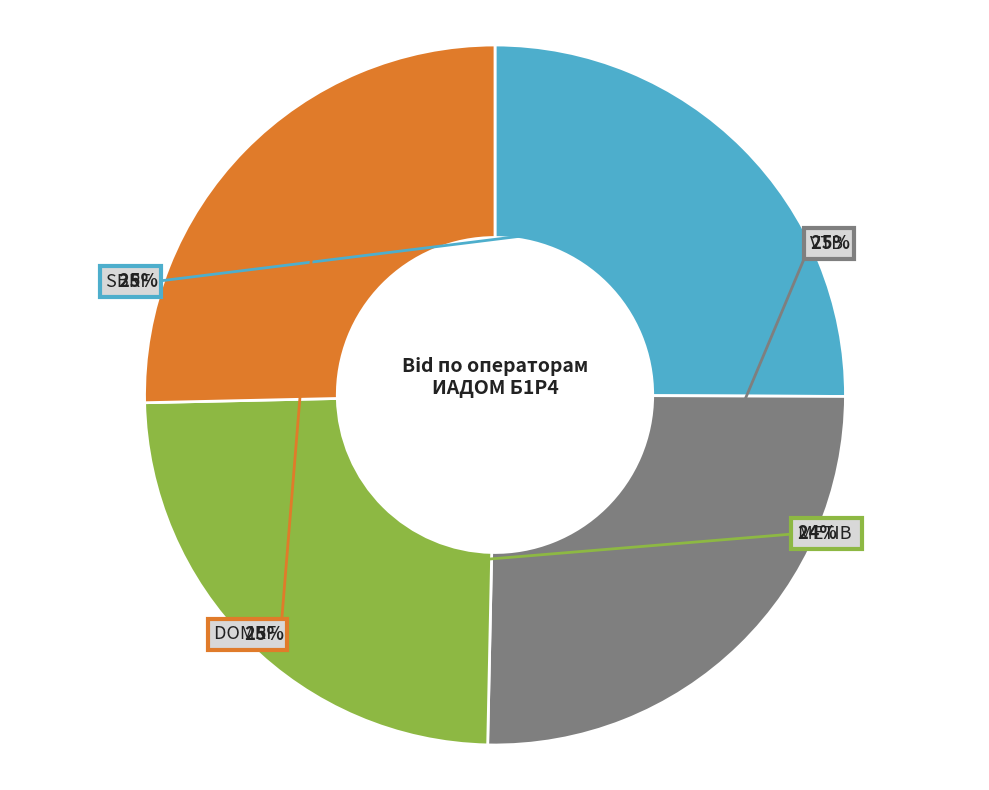

What is the largest slice in the pie chart?

DOMRF